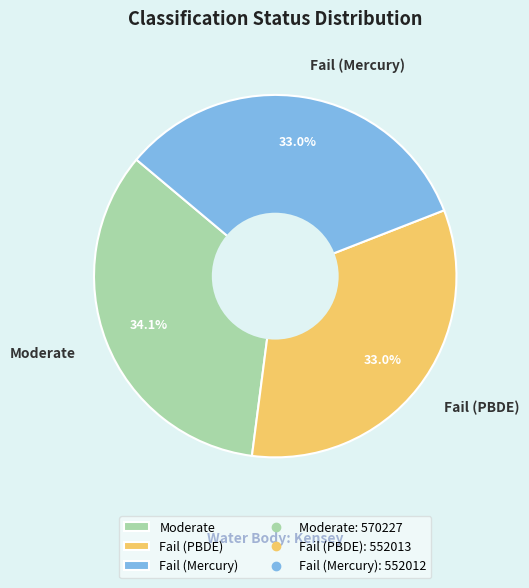

What percentage do Moderate and Fail (Mercury) together represent?

67.0%